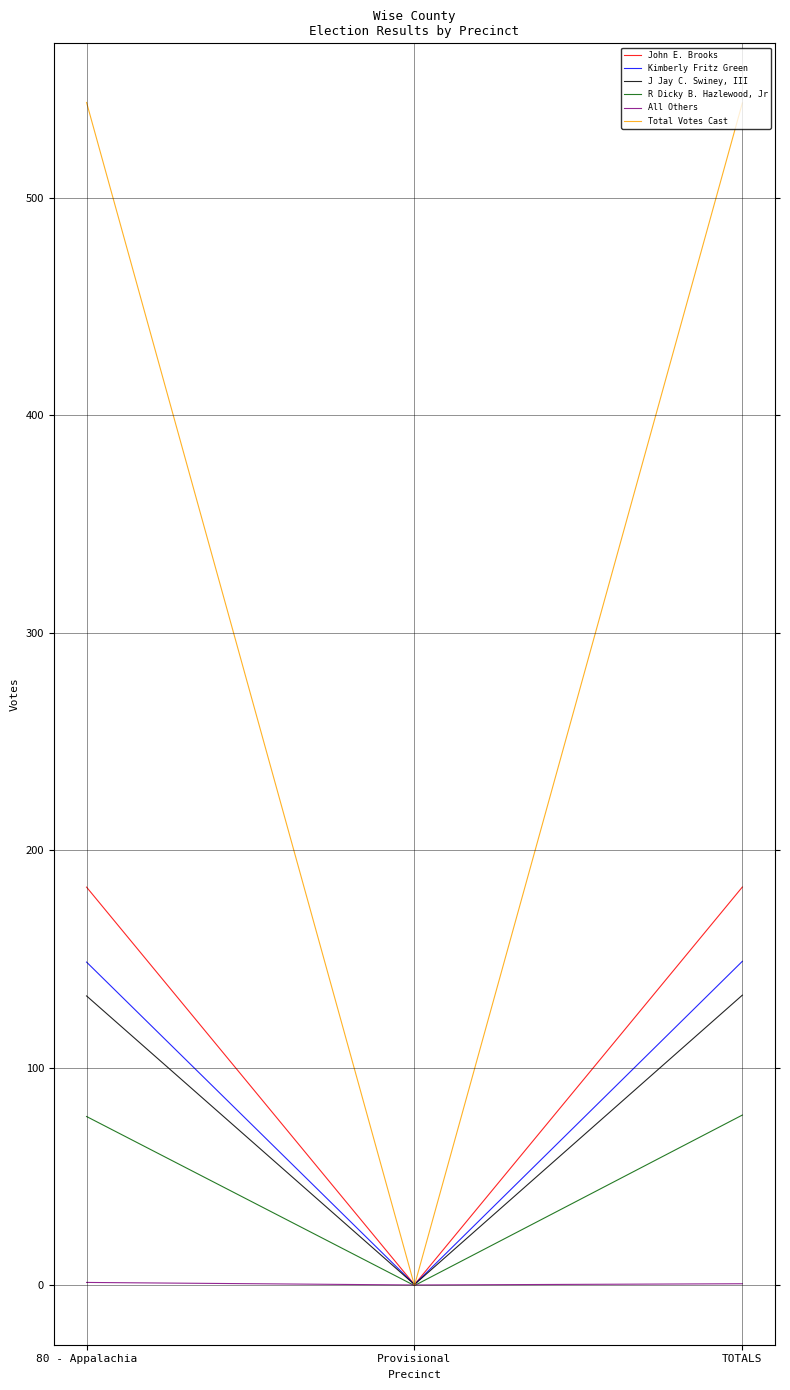

What value does the John E. Brooks series have at 80 - Appalachia?

183.0